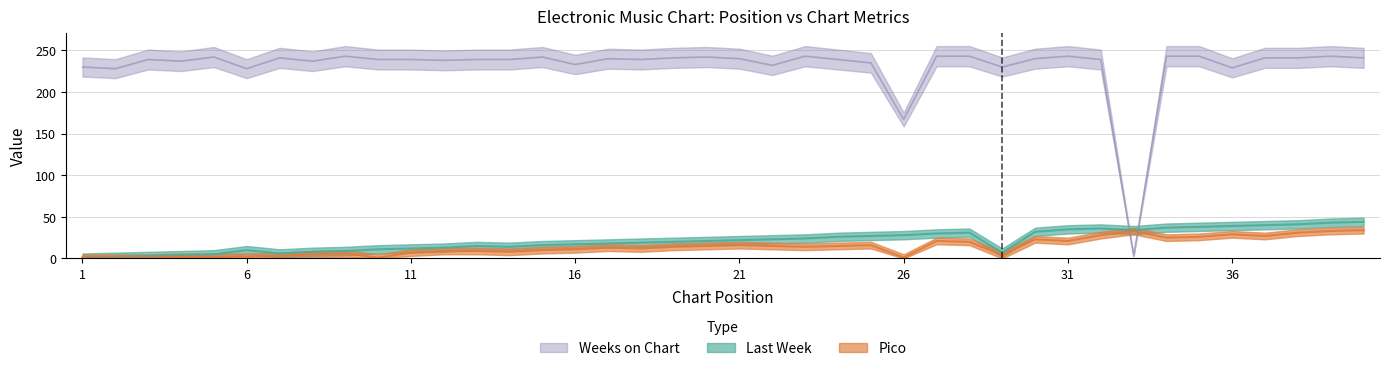

What is the difference between the Last Week values at 31 and 14?

21